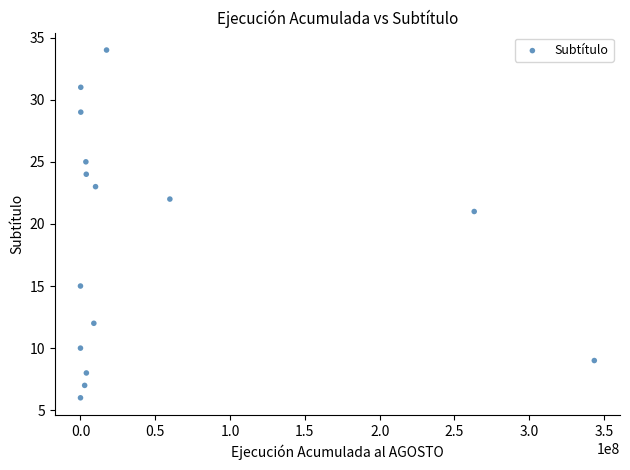

What Y value in the scatter plot is closest to 20?

21